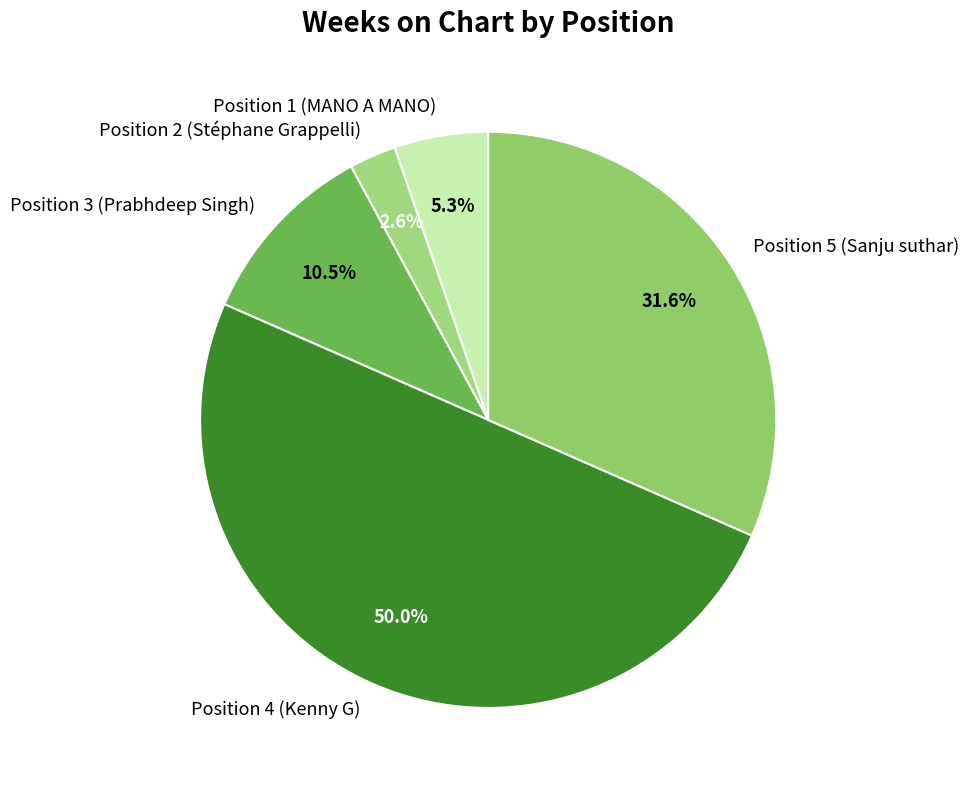

What portion of the pie excludes Position 4 (Kenny G)?

50.0%